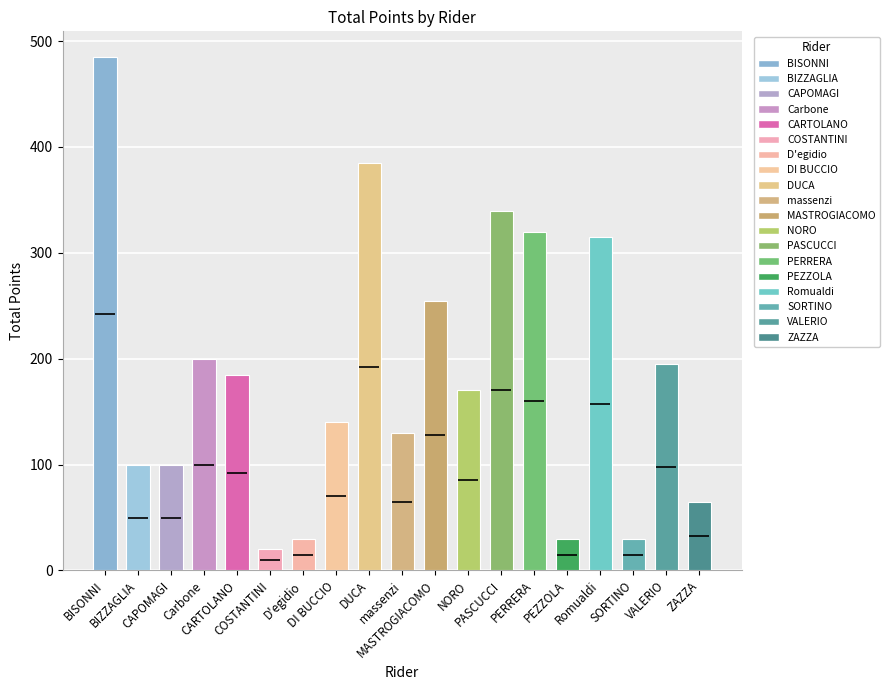

Rank the categories by value from highest to lowest.

BISONNI, DUCA, PASCUCCI, PERRERA, Romualdi, MASTROGIACOMO, Carbone, VALERIO, CARTOLANO, NORO, DI BUCCIO, massenzi, BIZZAGLIA, CAPOMAGI, ZAZZA, D'egidio, PEZZOLA, SORTINO, COSTANTINI